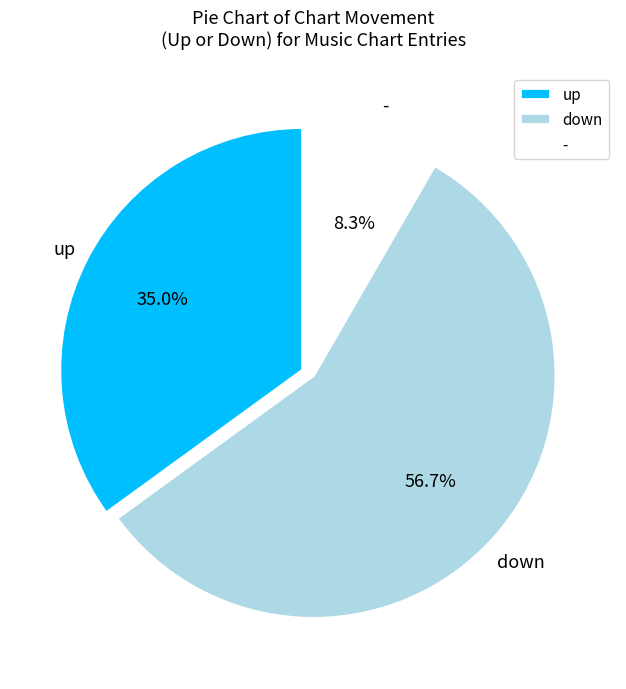

What portion of the pie excludes down?

43.3%